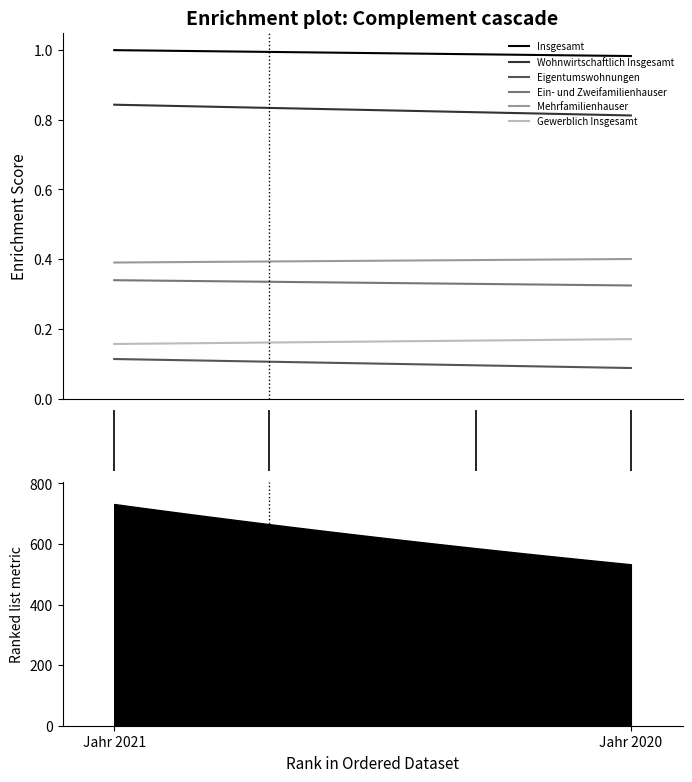

What is the greatest value displayed?

731.9